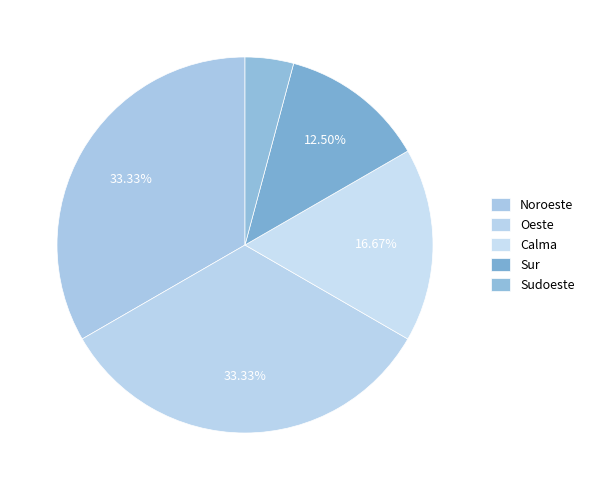

To the nearest percent, what portion does Calma represent?

17%